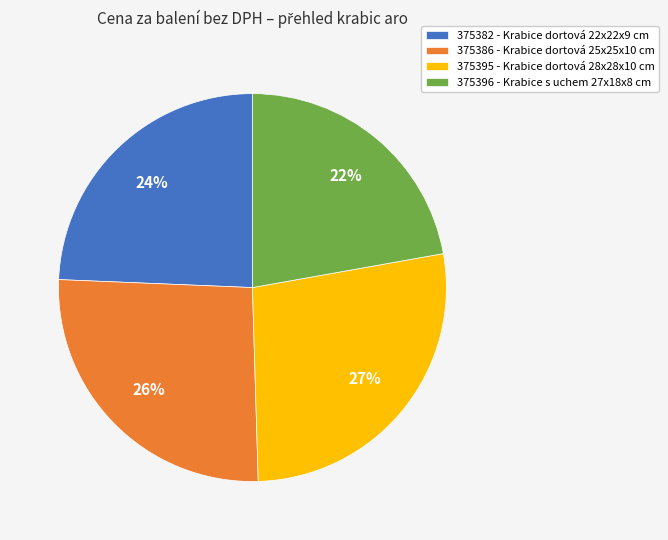

Which slice is the smallest?

375396